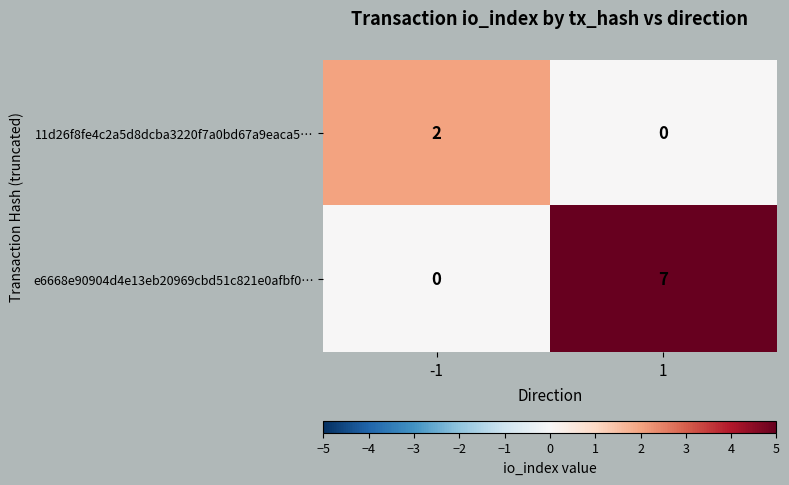

What is the maximum value shown in the chart?

7